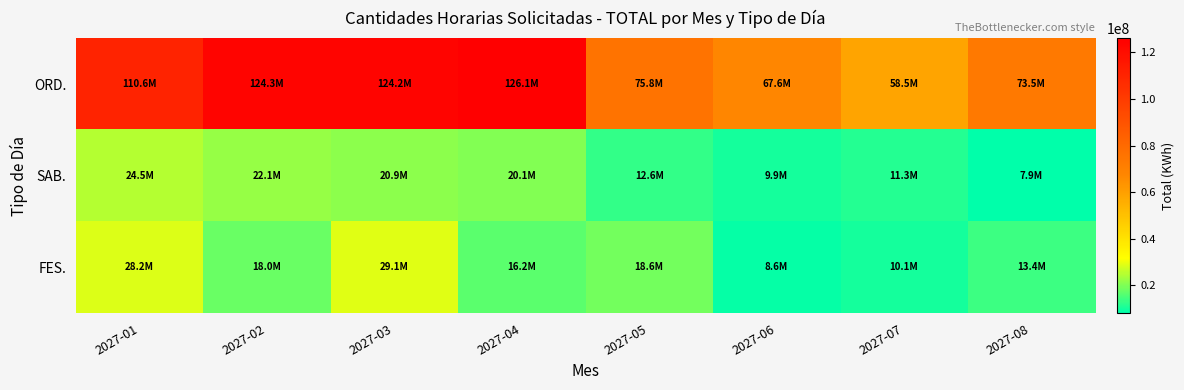

Which series has the largest total across all categories?

ORD.